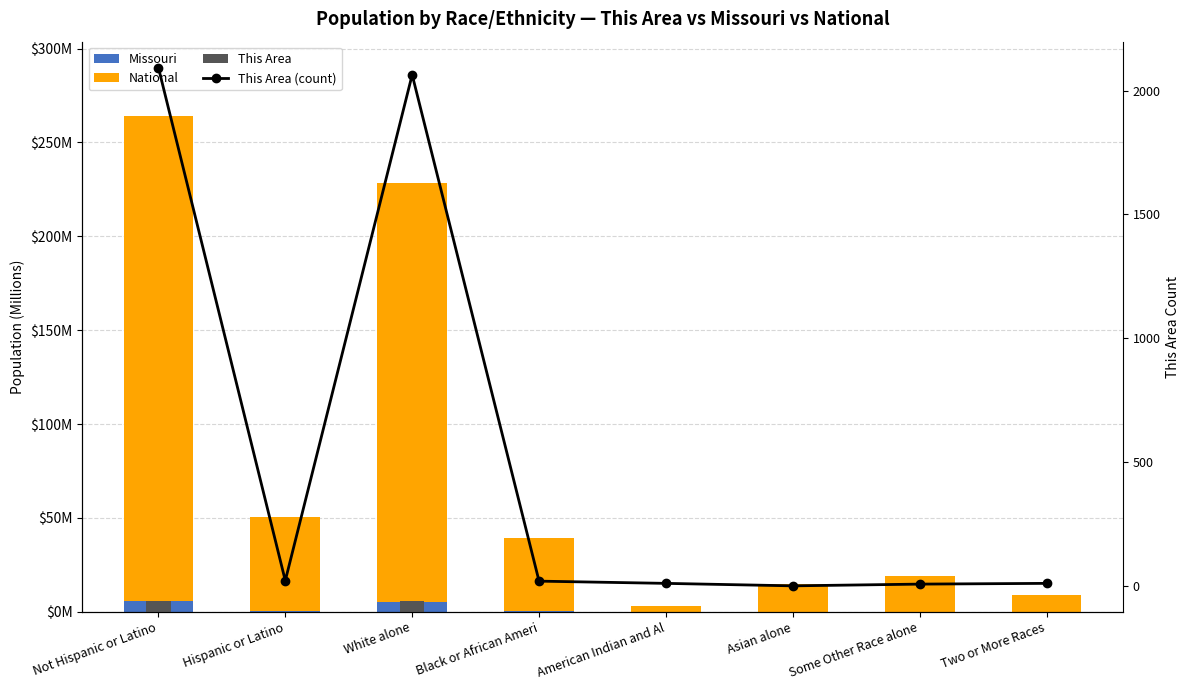

Are the bars horizontal?

No